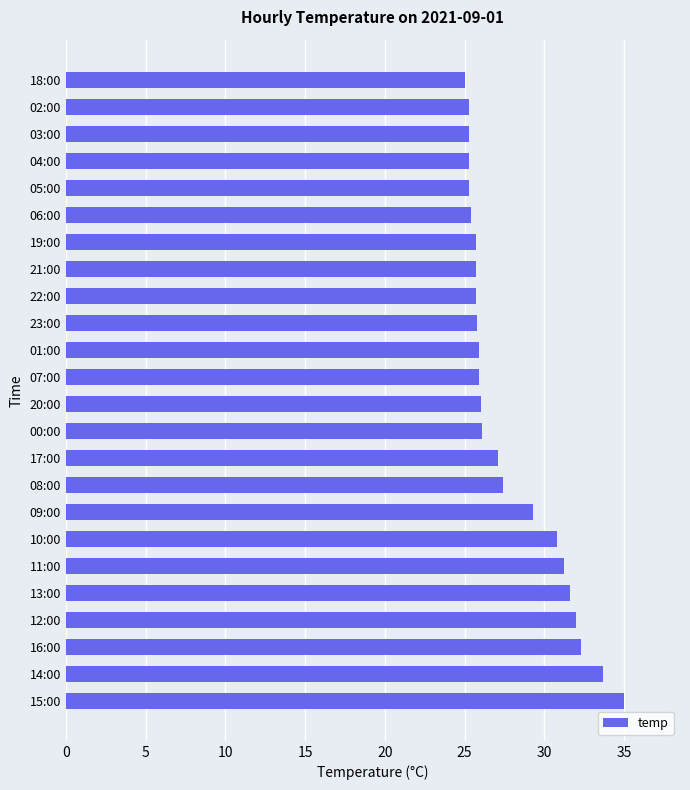

What is the ratio of the value at 06:00 to the value at 17:00?

0.9